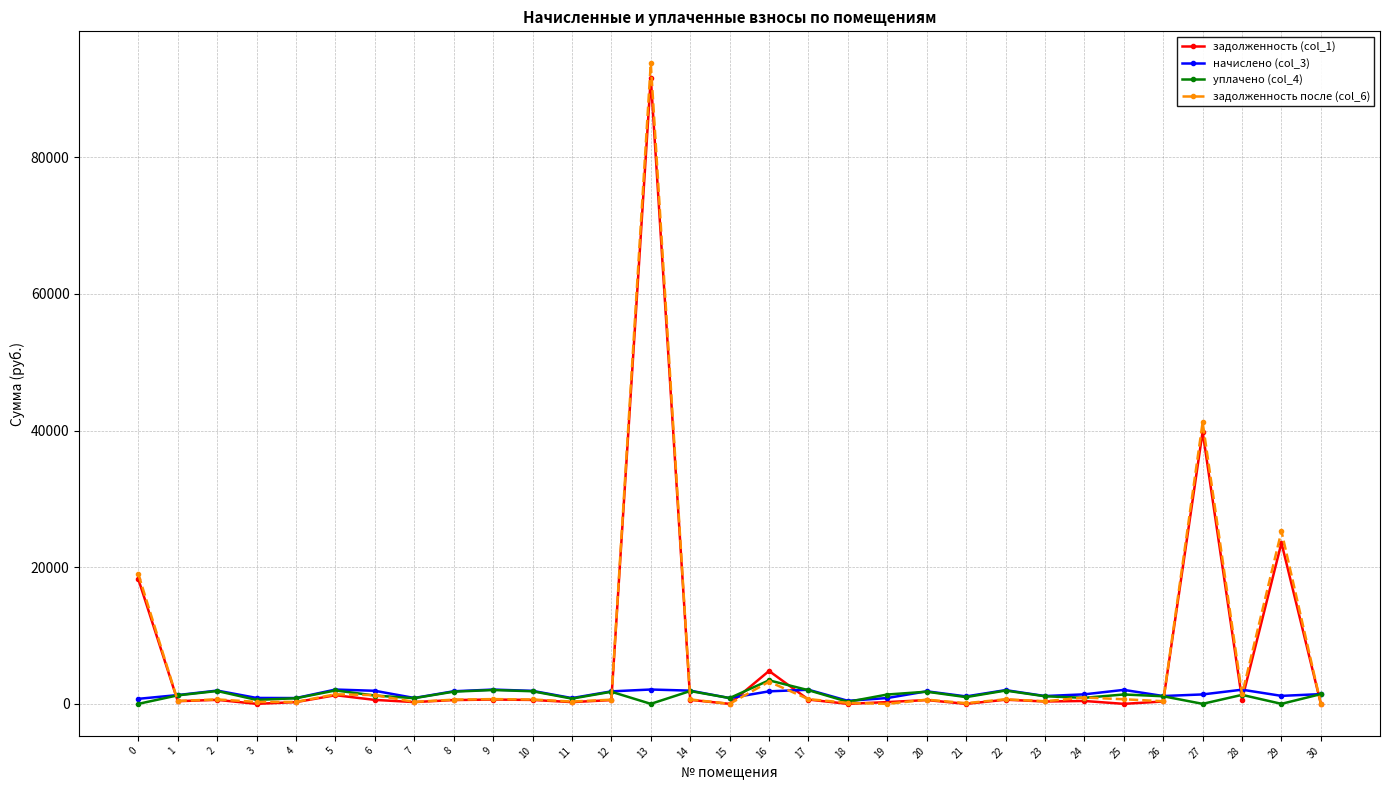

True or false: задолженность (col_1) has more than 2 points higher than both neighbors.

True